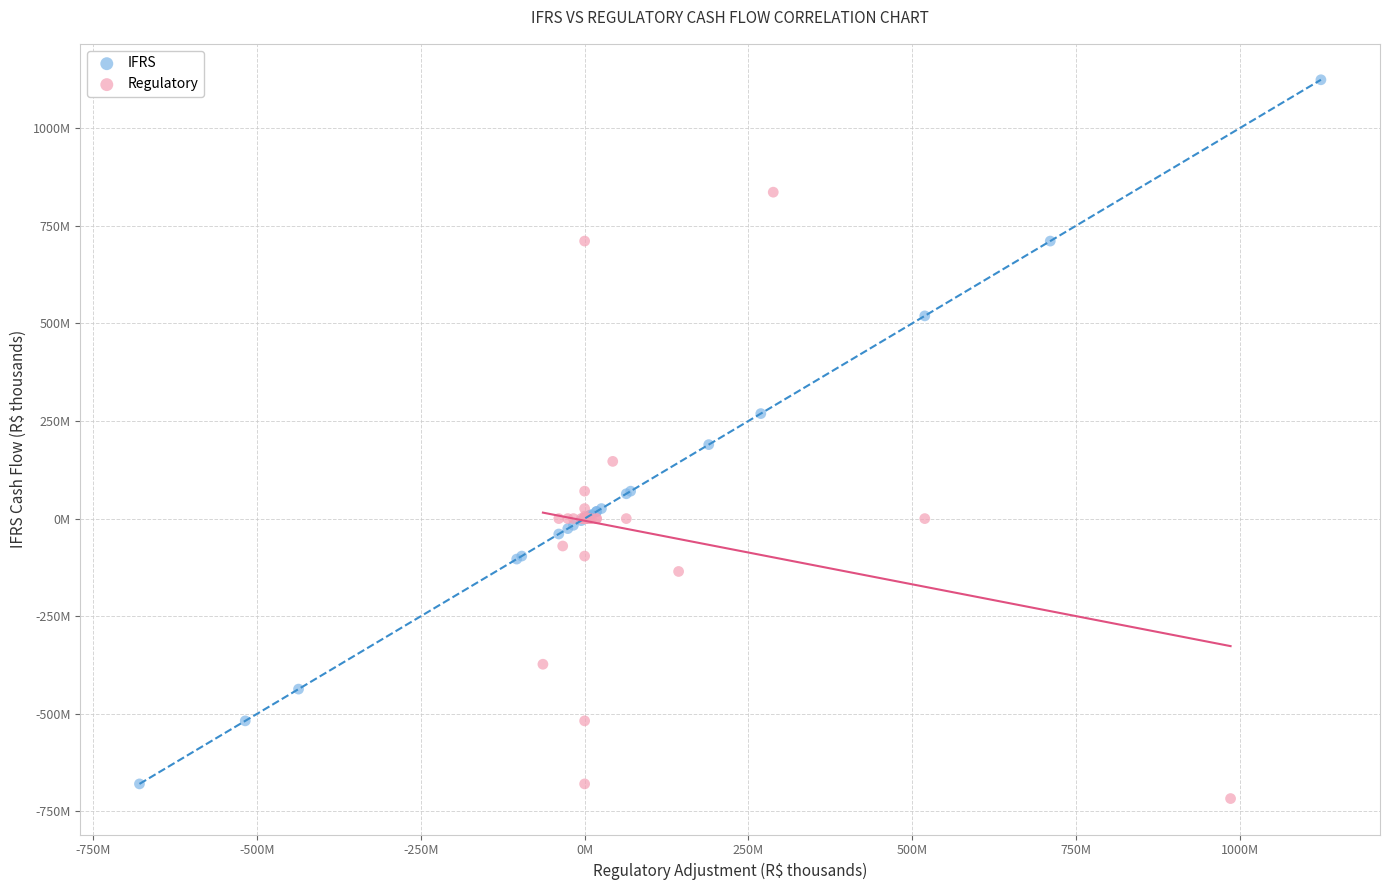

What are all the series names shown in the legend?

IFRS, Regulatory